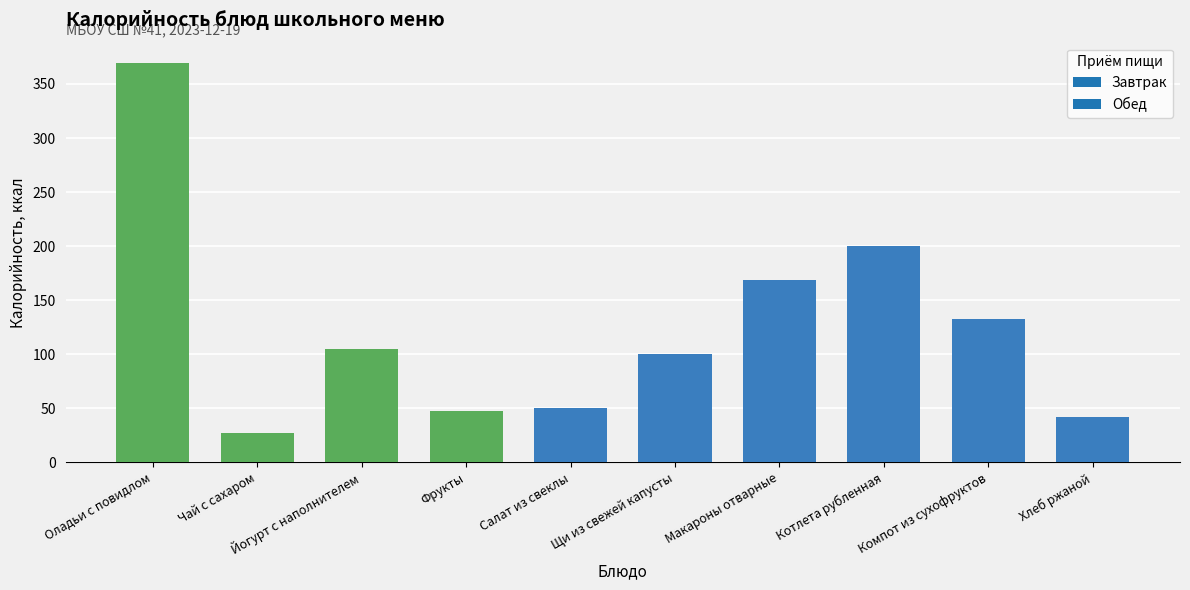

What is the sum of all values?

1240.7